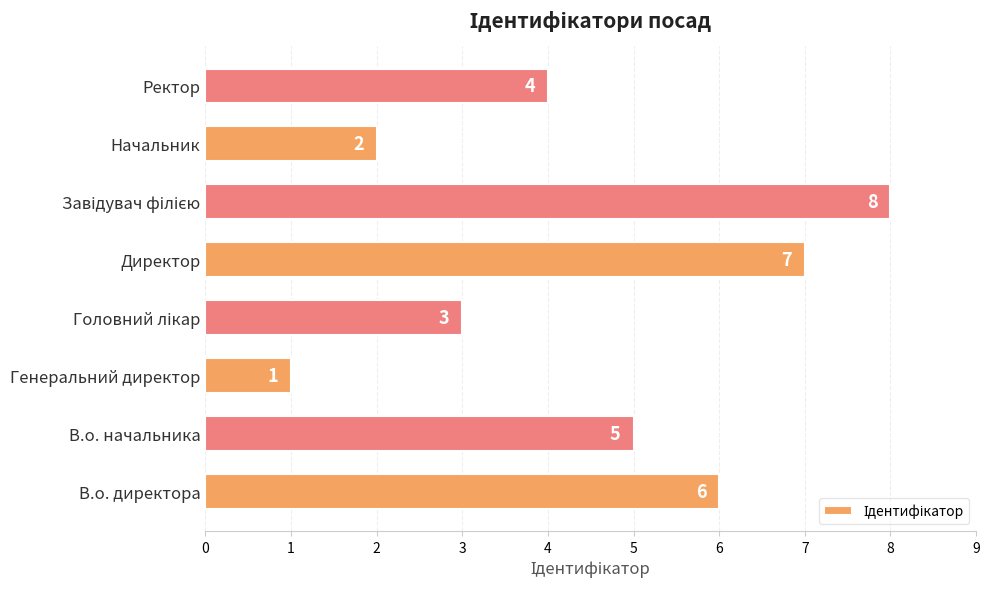

How many data points are less than 5?

4